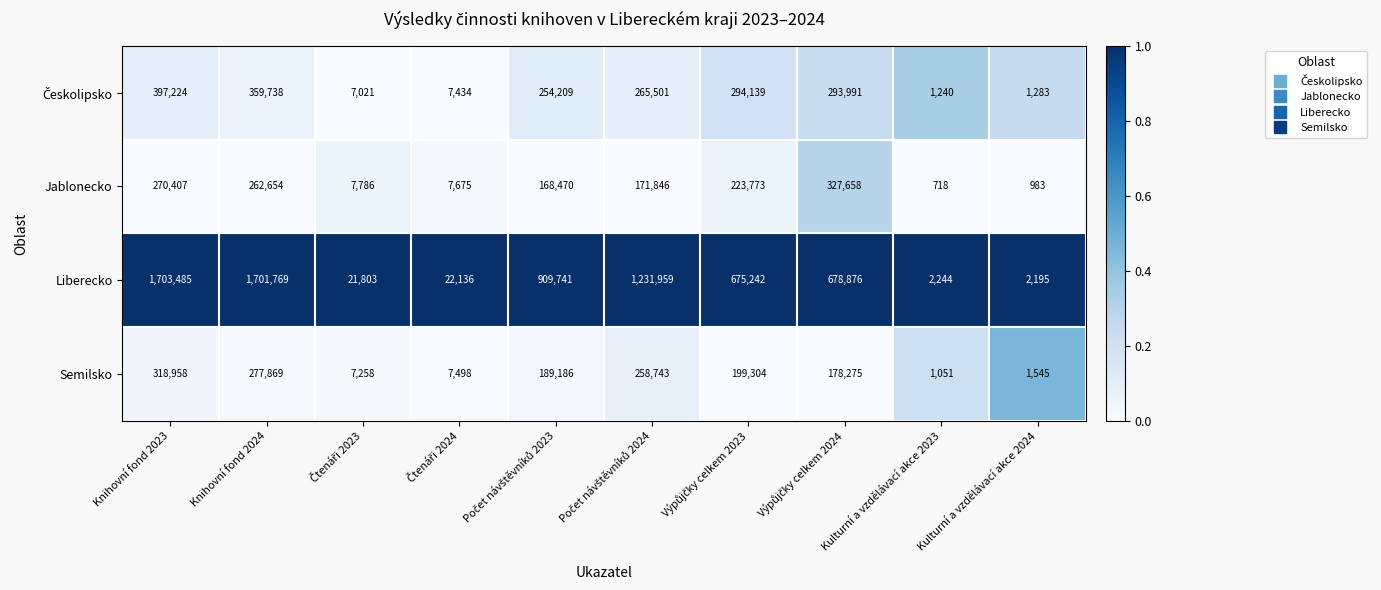

At how many categories does at least one series exceed 1135235?

3